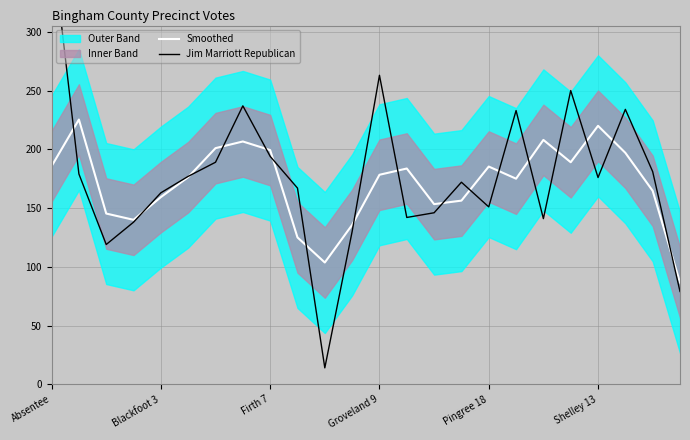

What is the maximum value for Smoothed?

225.3